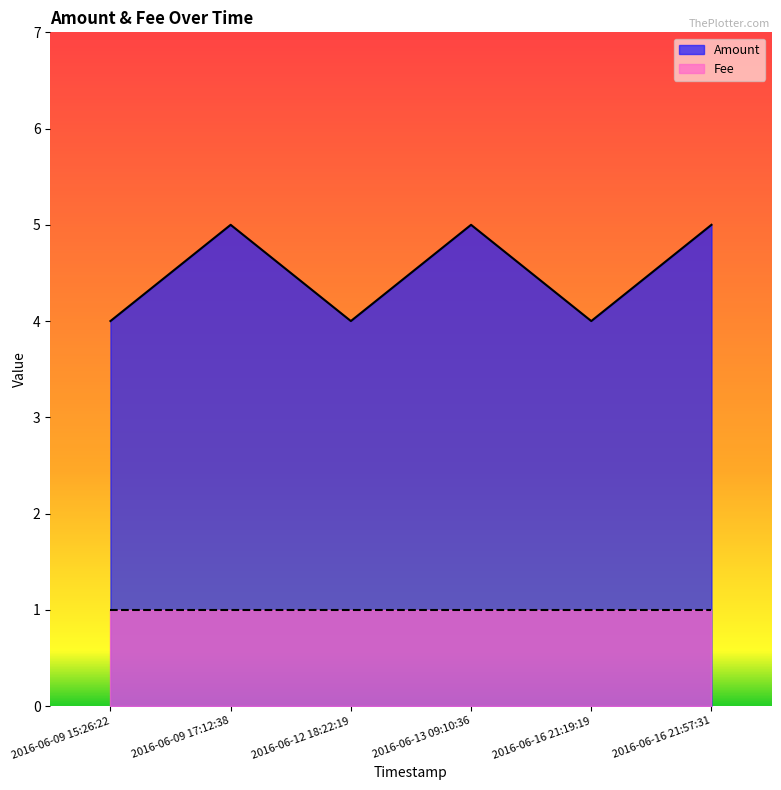

How many categories are shown in the chart?

6